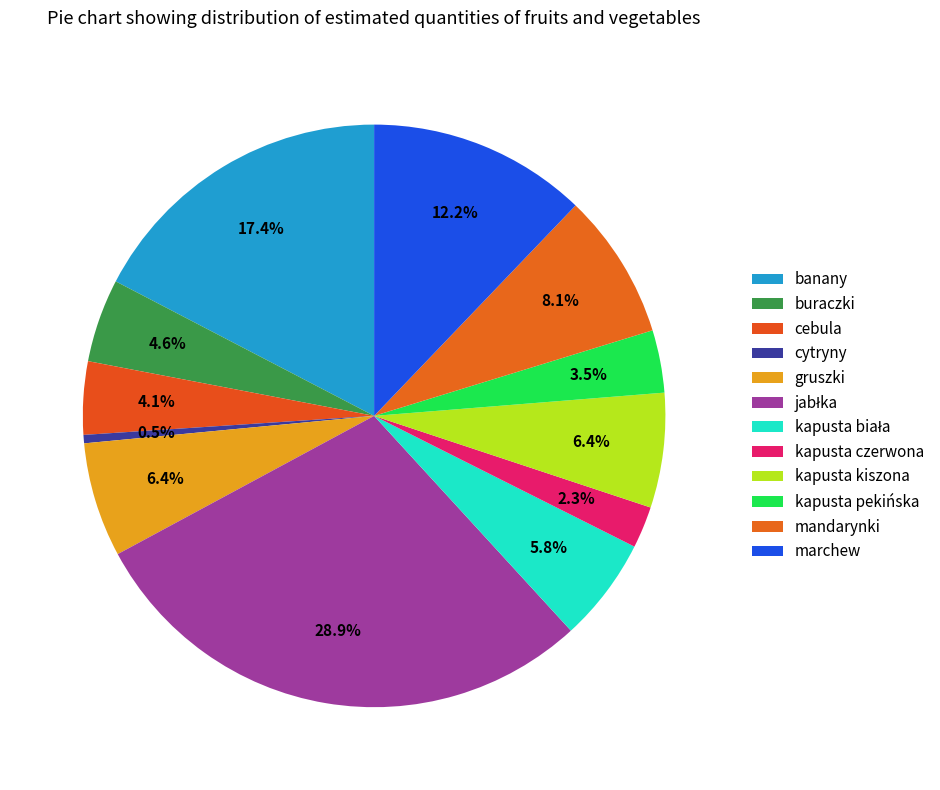

What is the largest slice in the pie chart?

jabłka